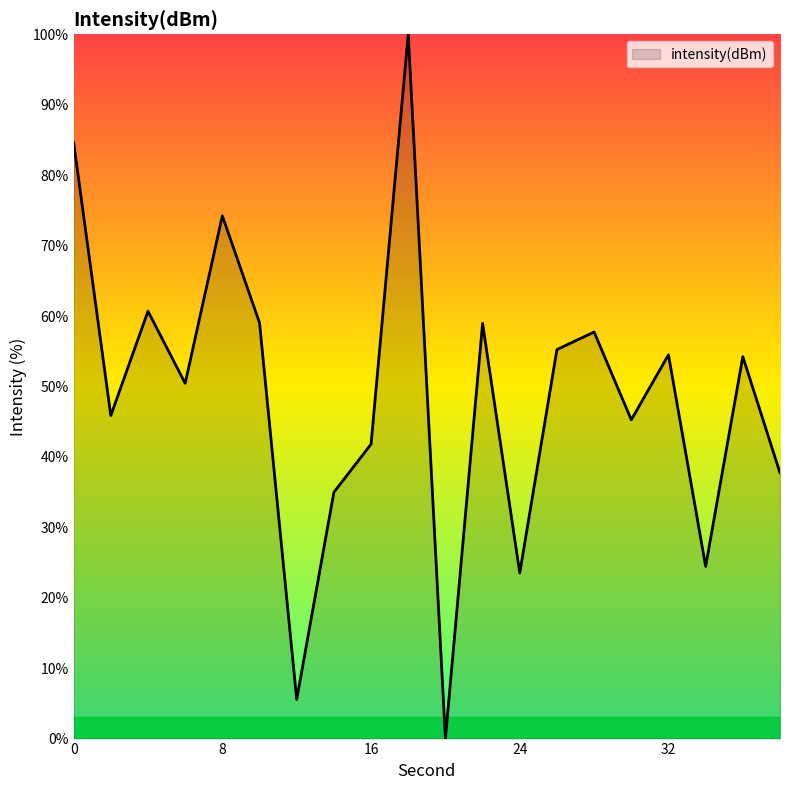

What is the greatest value displayed?

100.0